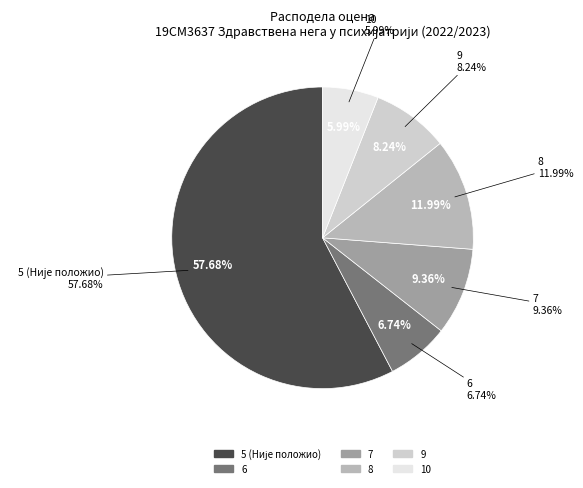

Does any single category account for the majority?

Yes